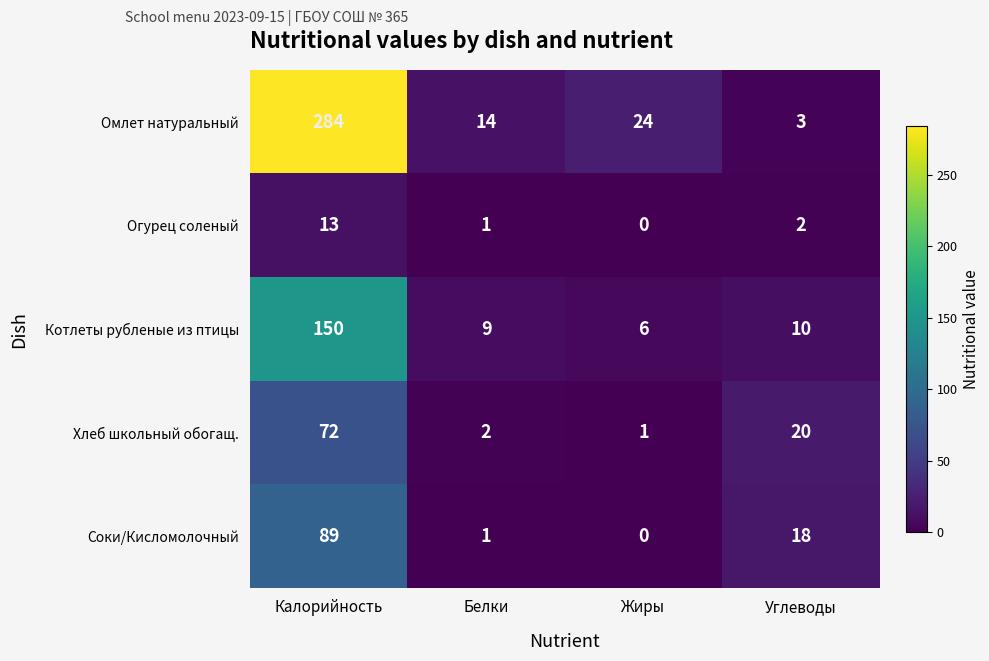

Count the number of data series in this chart.

5